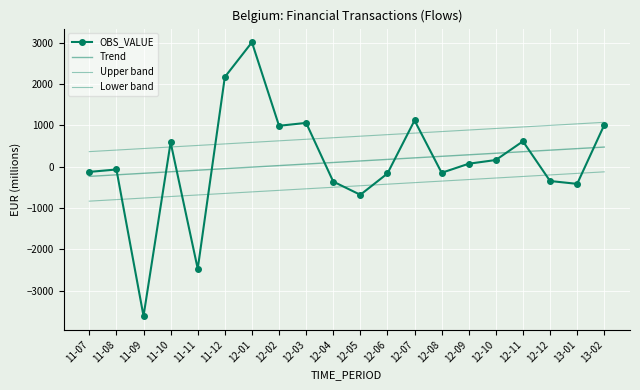

True or false: Lower band has more than 0 points higher than both neighbors.

False